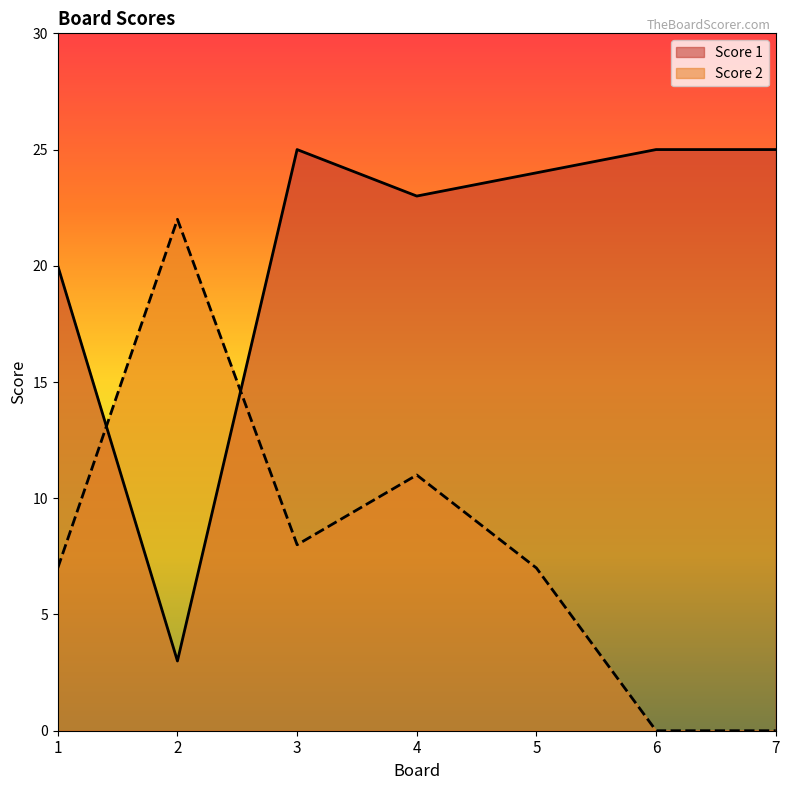

At which category does Score 1 reach its first local peak?

3